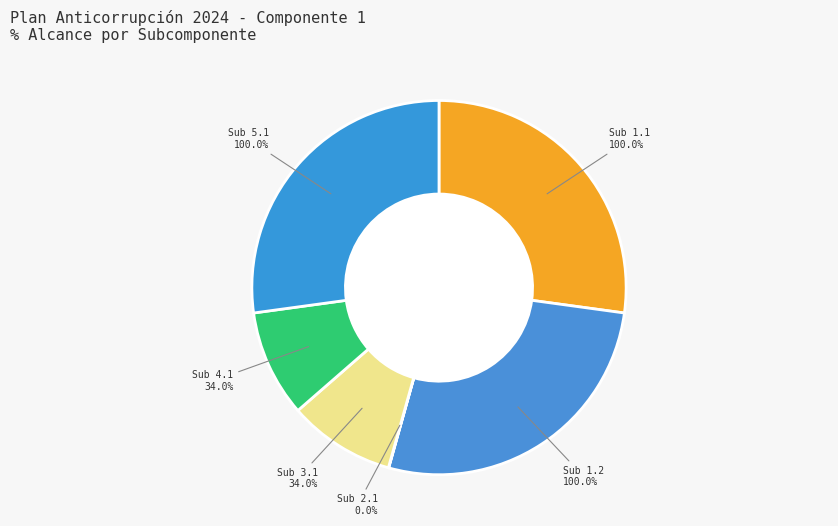

Approximately how many times larger is the value at Subcomponente 1. Política de Administración del Riesgo (1.1) compared to Subcomponente 1. Política de Administración del Riesgo (1.2)?

1.0